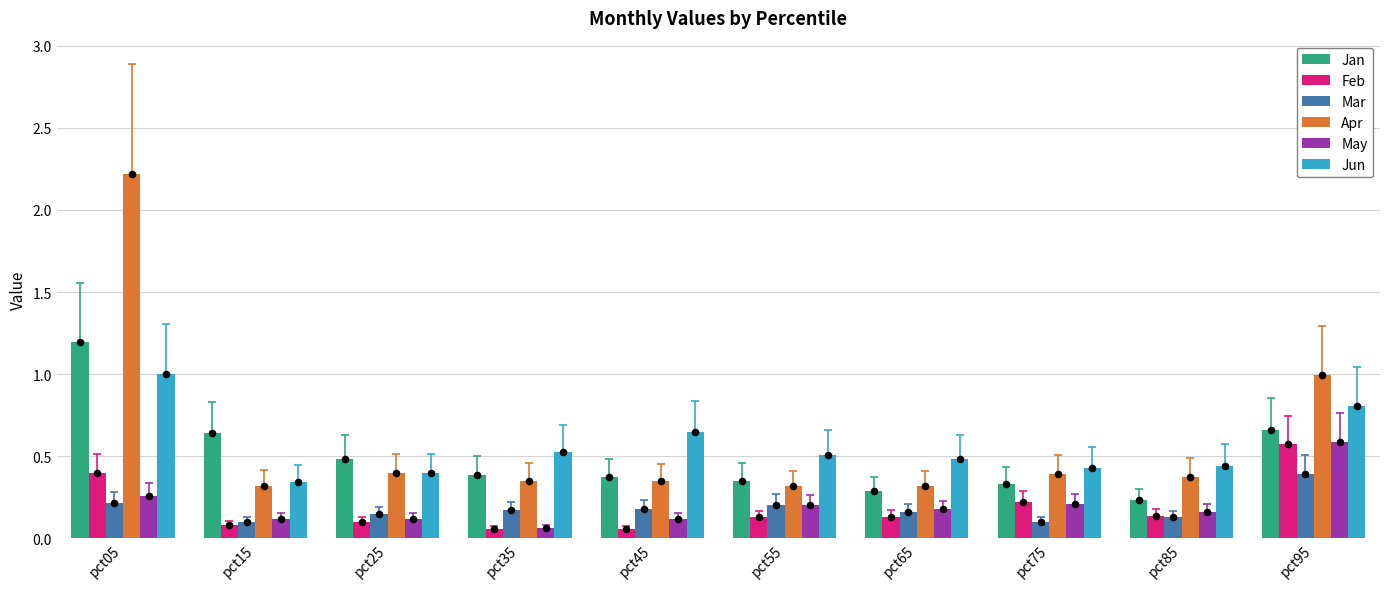

What is the total value across all series at pct65?

1.6